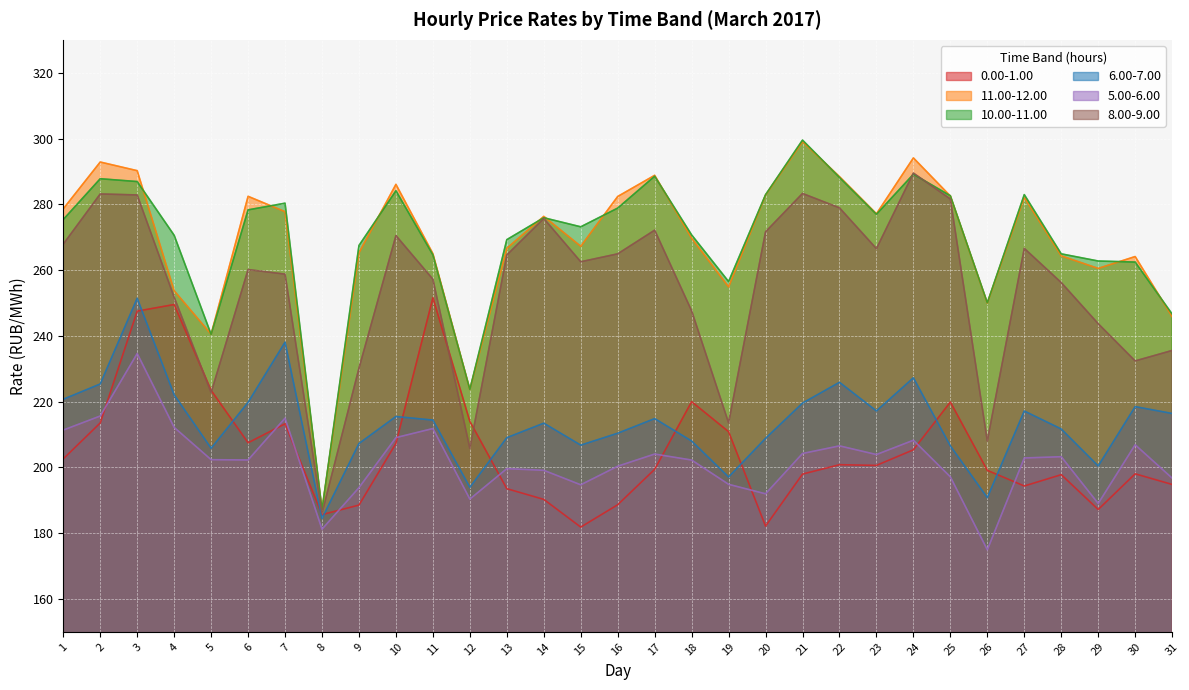

What is the maximum value for 8.00-9.00?

289.5